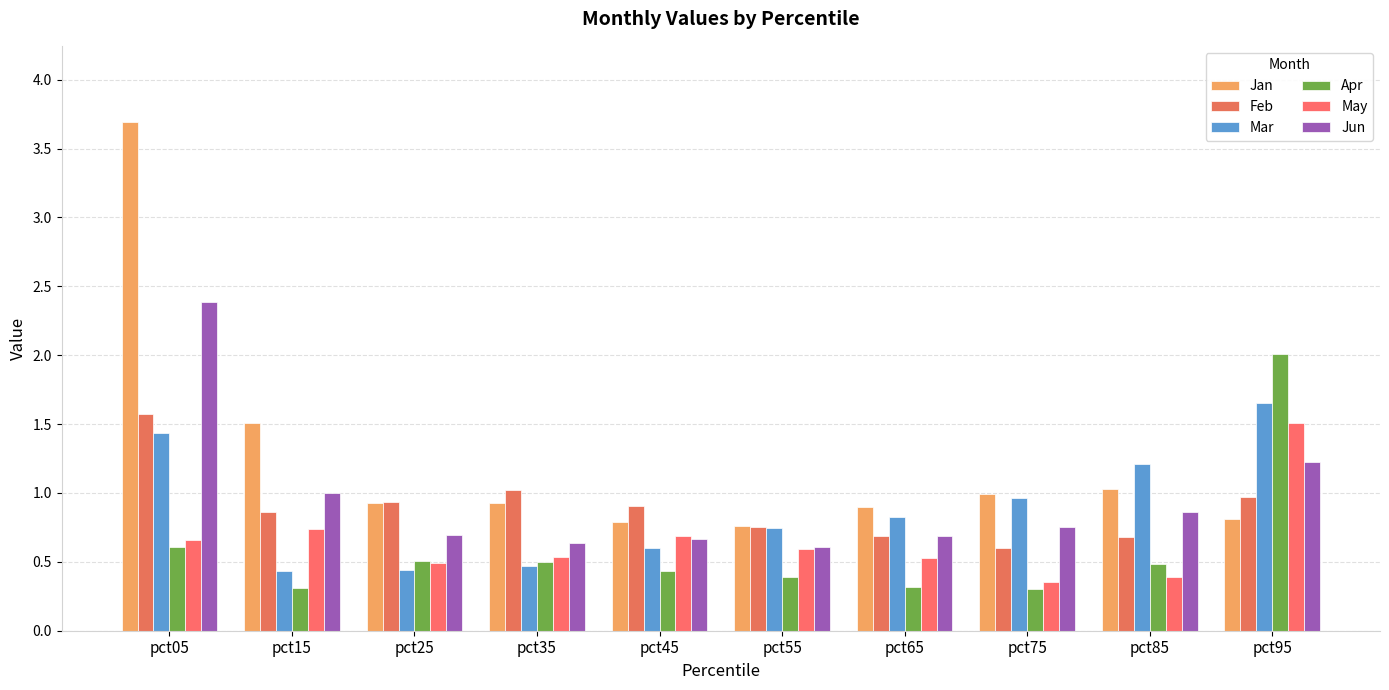

How many groups of bars are there?

10